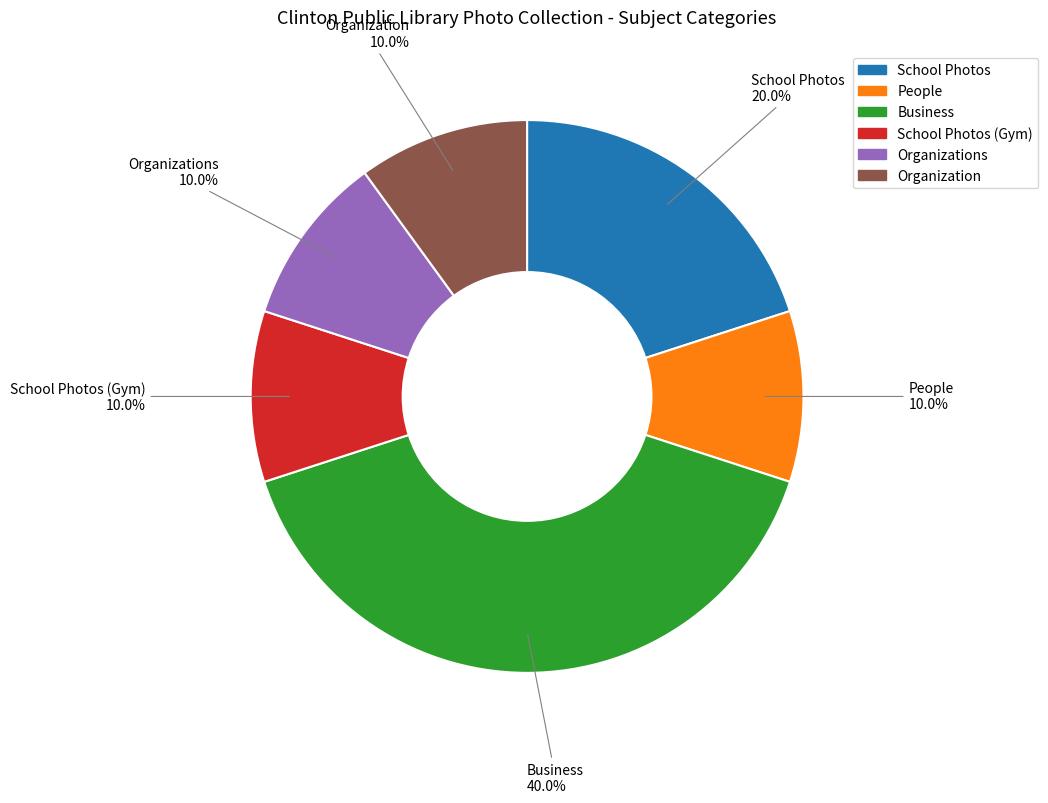

How many slices are in this pie chart?

6